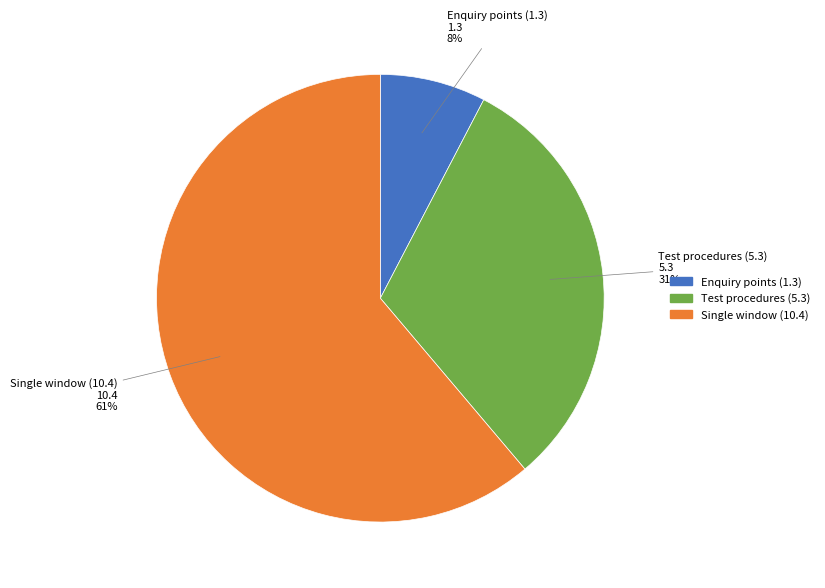

What percentage is the Single window (10.4) slice, to the nearest percent?

61%